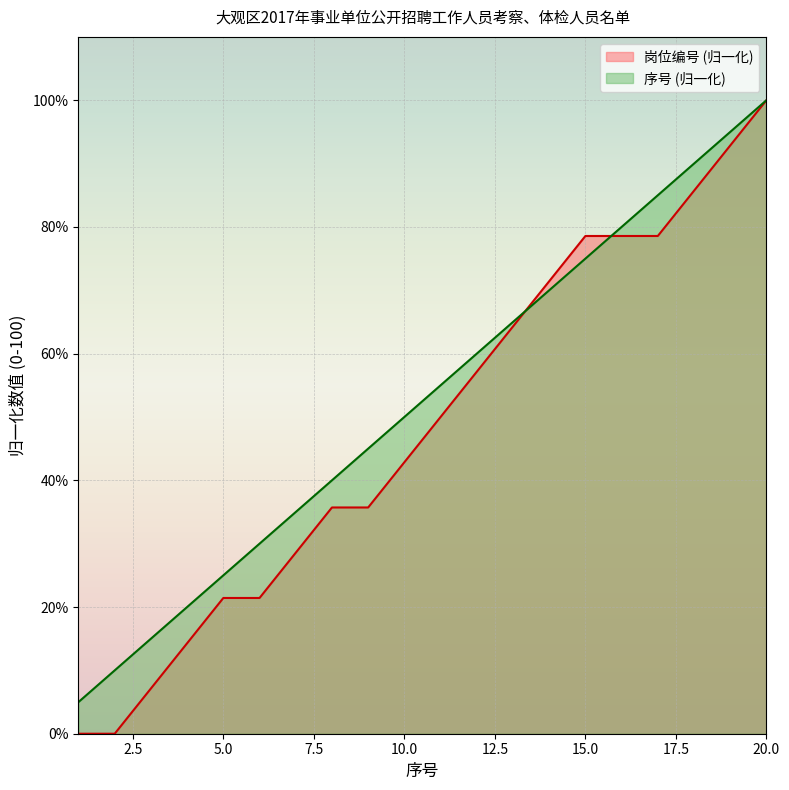

How many positive values does the 岗位编号 series have?

18